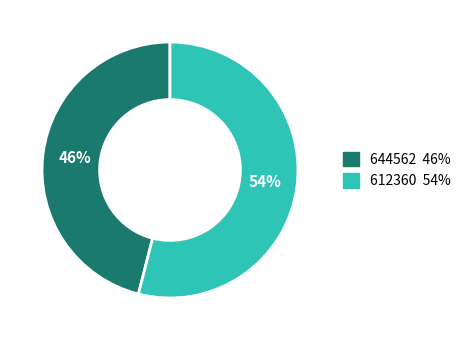

Is it true that 612360 is 54% of the pie?

True